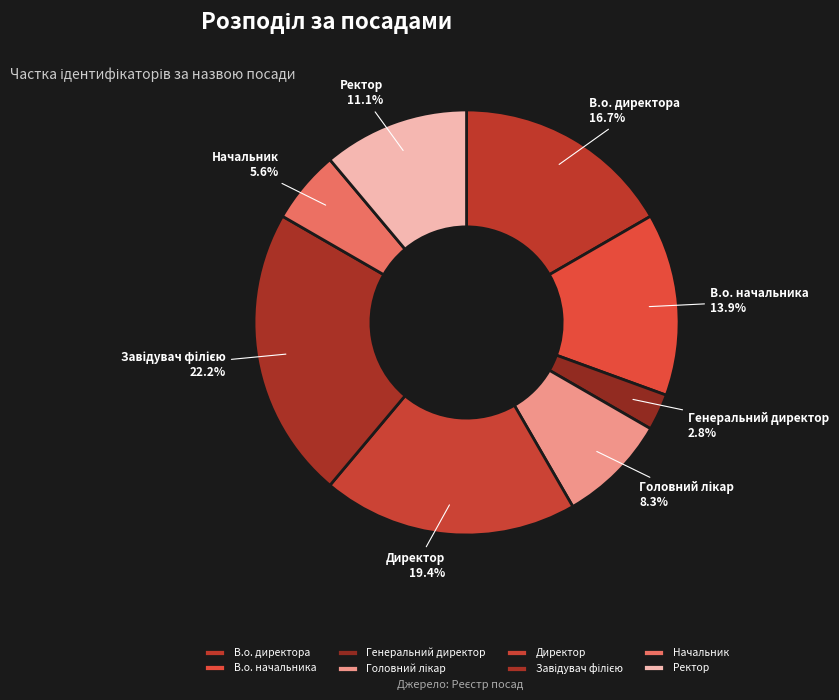

To the nearest percent, what portion does В.о. начальника represent?

14%